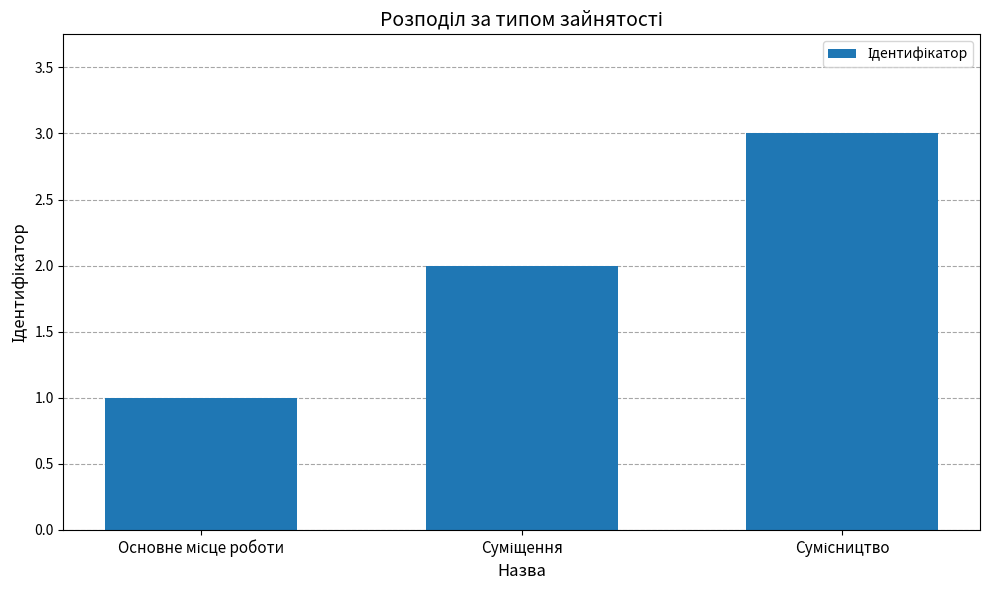

What is the maximum value shown in the chart?

3